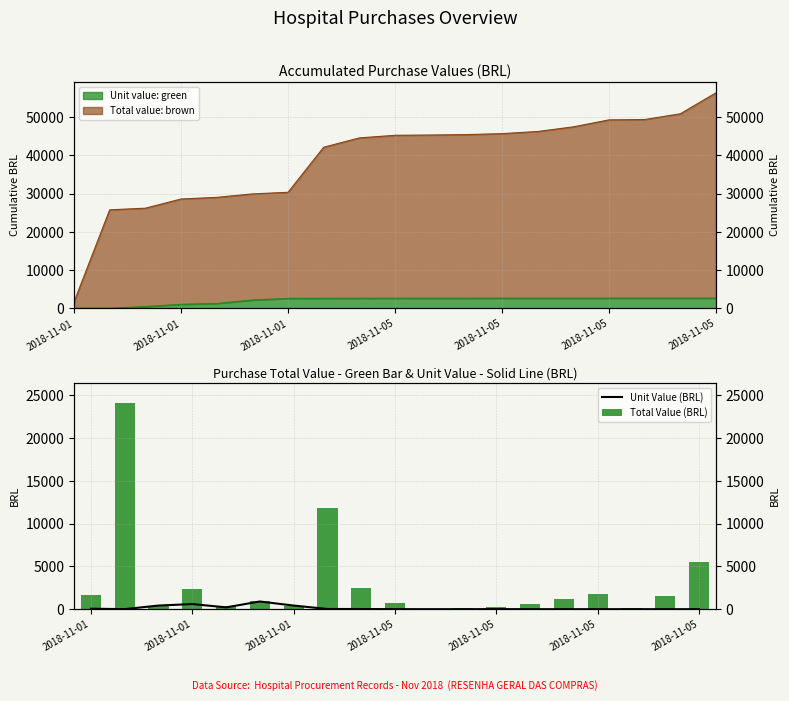

How many data points in Total Value (BRL) are above 900?

9